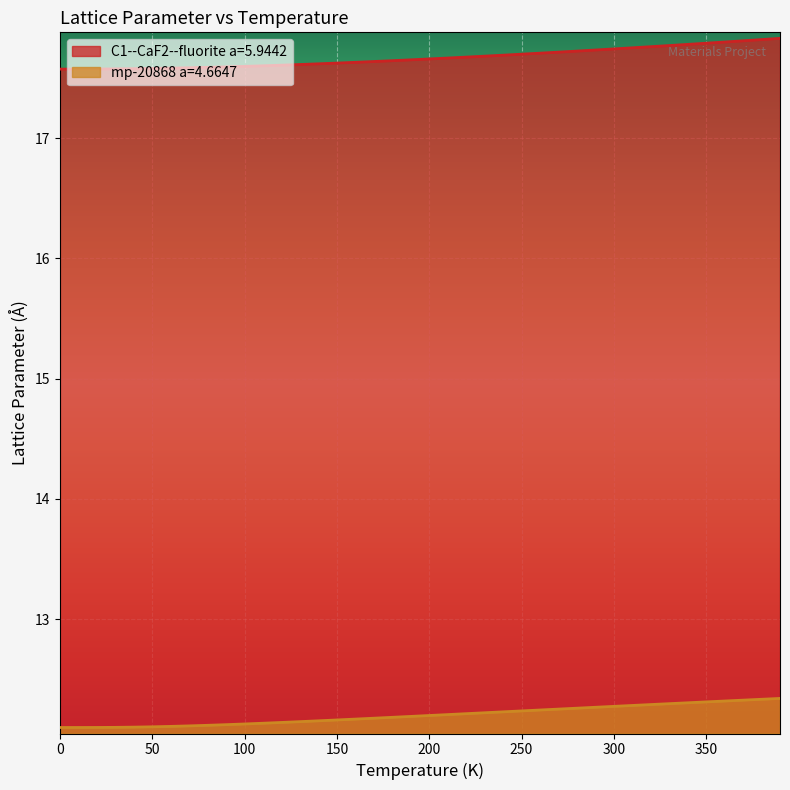

True or false: mp-20868 a=4.6647 and C1--CaF2--fluorite a=5.9442 intersect in this chart.

False